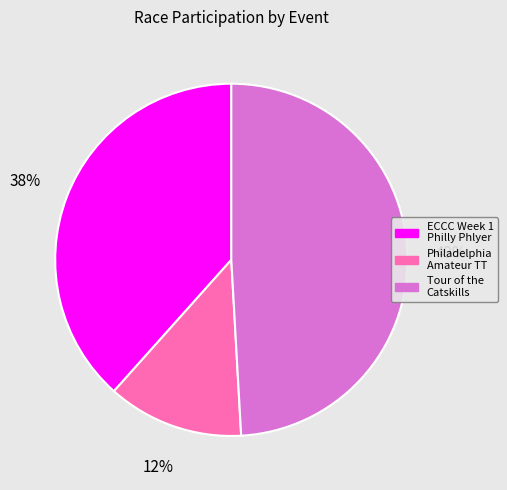

To the nearest percent, what is the difference between the largest and smallest slice percentages?

37%